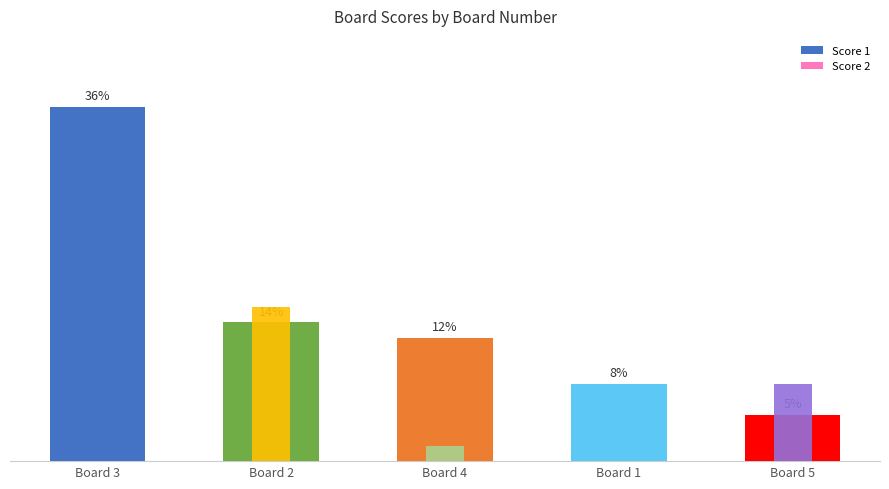

How many distinct data groups are displayed?

2